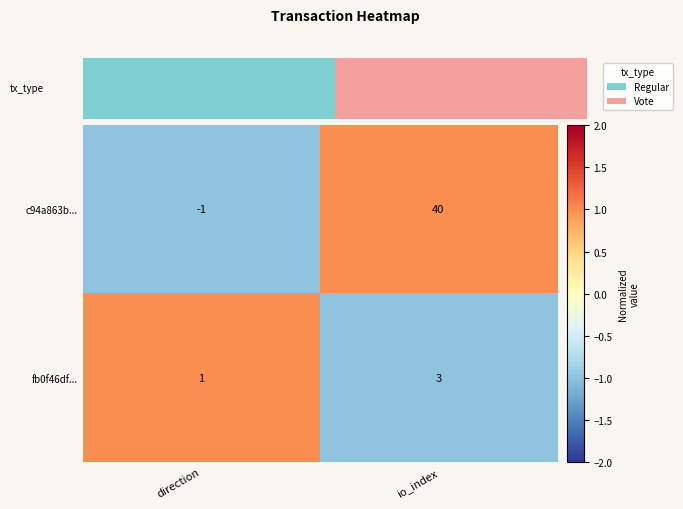

Rank the series by their maximum value, from lowest to highest.

fb0f46df..., c94a863b...